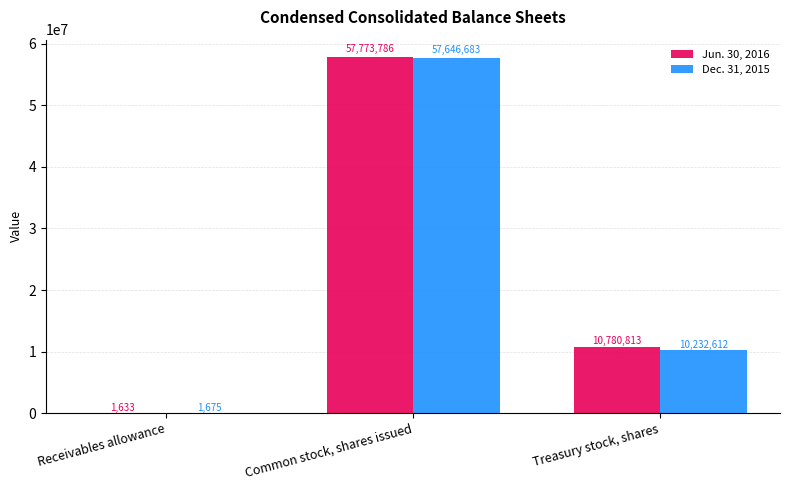

What is the total value across all series at Common stock, shares issued?

115420469